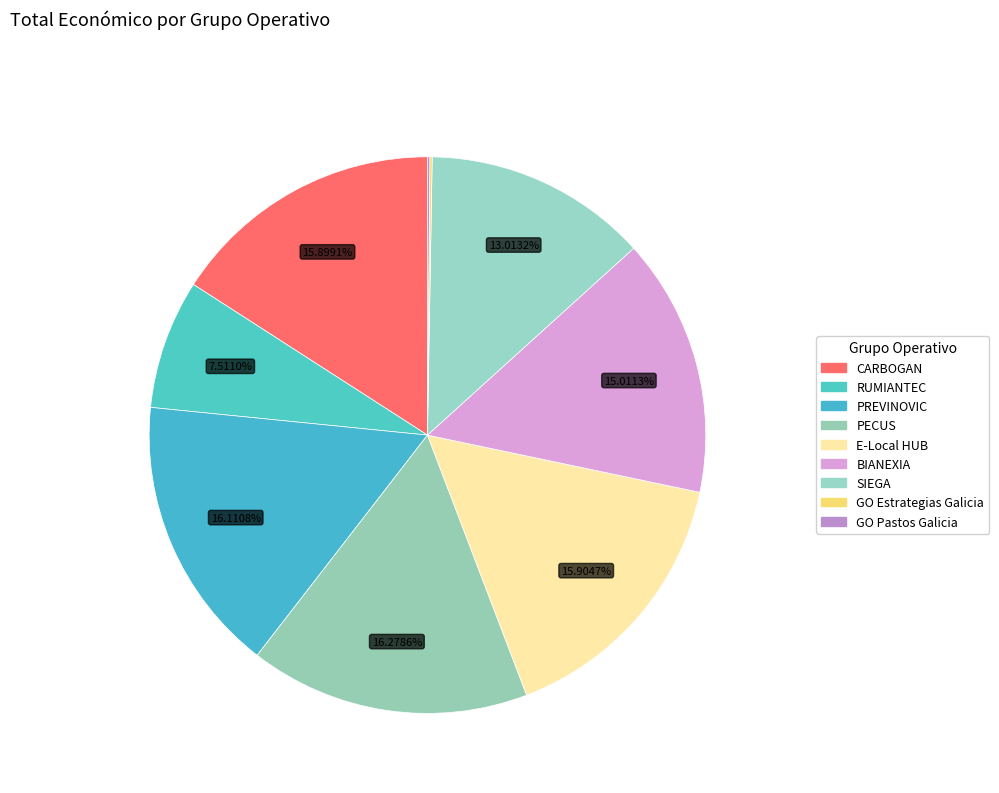

Rank the categories by value from highest to lowest.

PECUS, PREVINOVIC, E-Local HUB, CARBOGAN, BIANEXIA, SIEGA, RUMIANTEC, GO Estrategias Galicia, GO Pastos Galicia